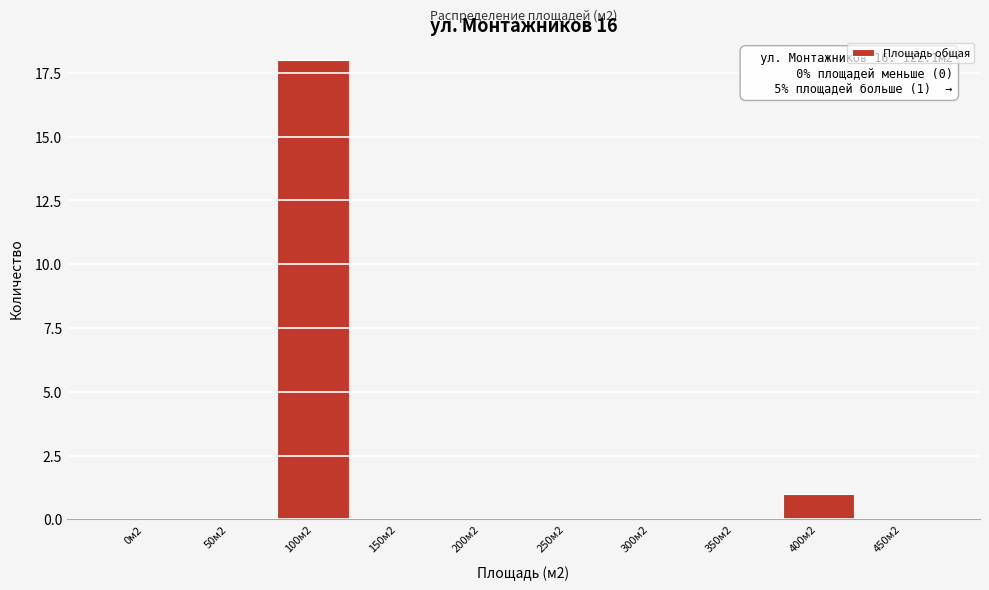

Reading right to left, transcribe all the data shown in this chart.

450м2=0	400м2=1	350м2=0	300м2=0	250м2=0	200м2=0	150м2=0	100м2=18	50м2=0	0м2=0